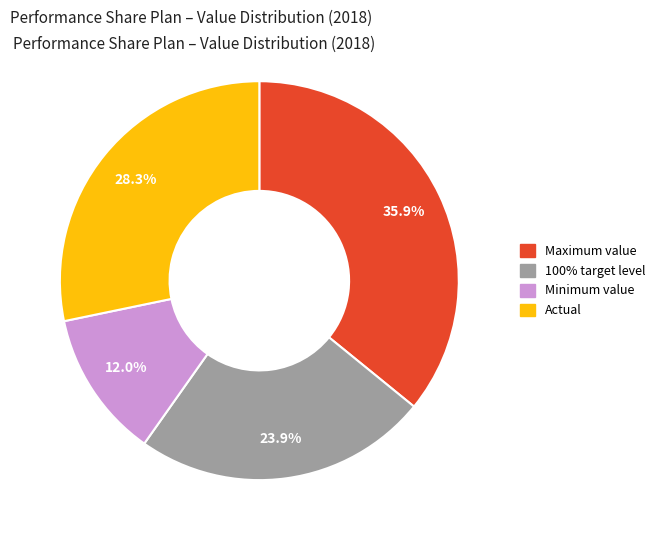

What percentage is the Actual slice, to the nearest percent?

28%